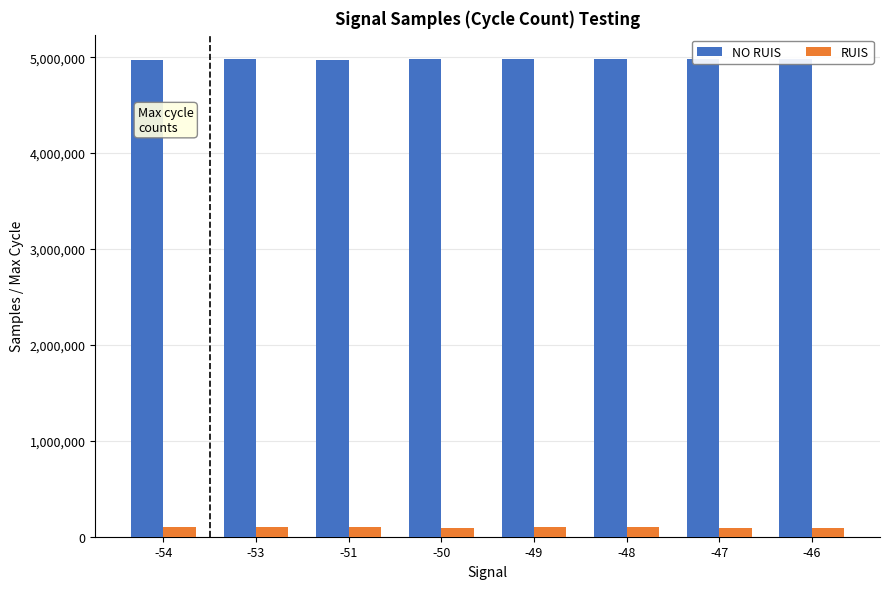

How many categories are shown in the chart?

8